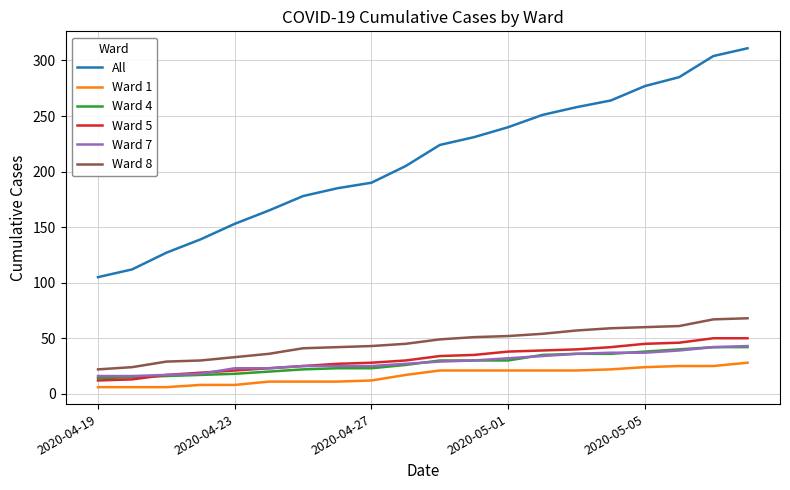

What is the maximum value for Ward 7?

43